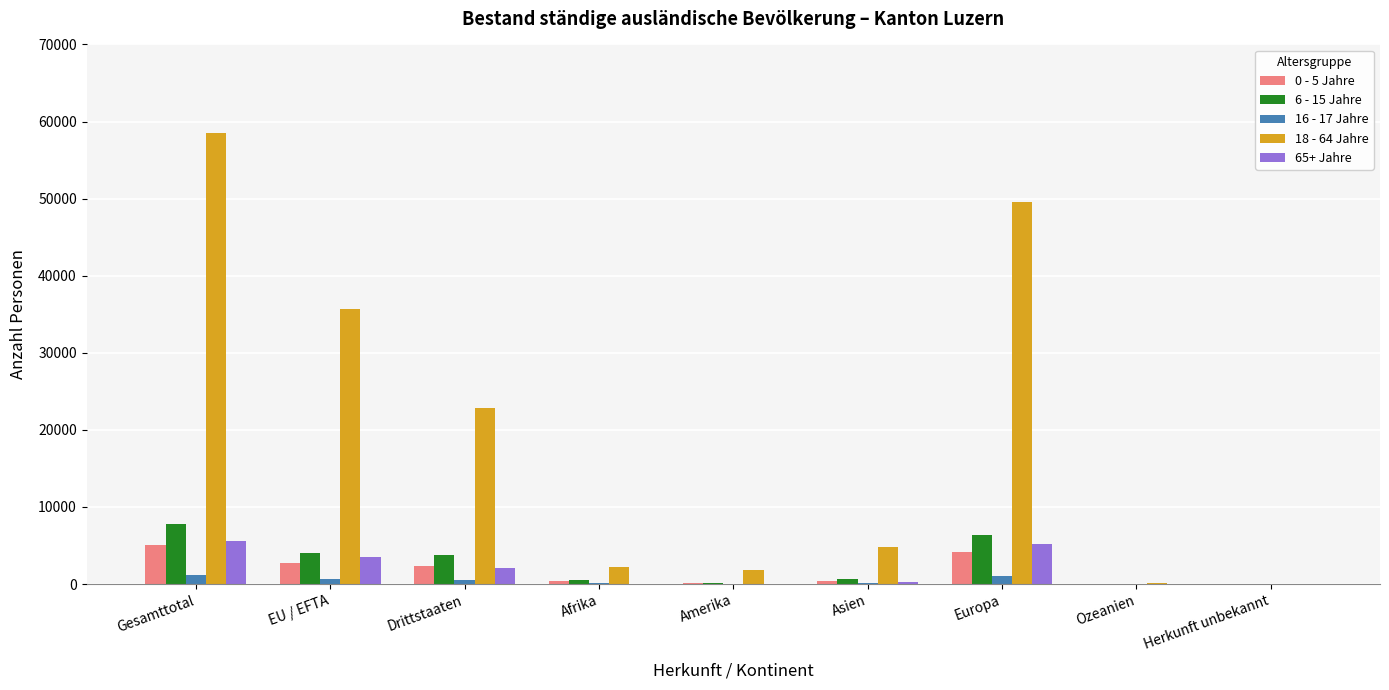

Which series has the largest range (max minus min)?

18 - 64 Jahre